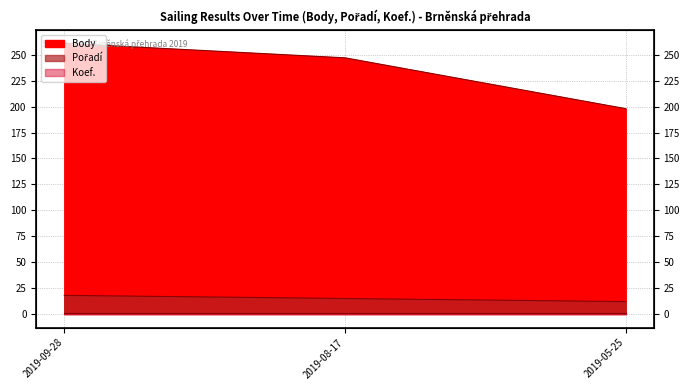

Reading left to right, extract all data points from this chart.

Body: 261	247	198
Pořadí: 18	15	12